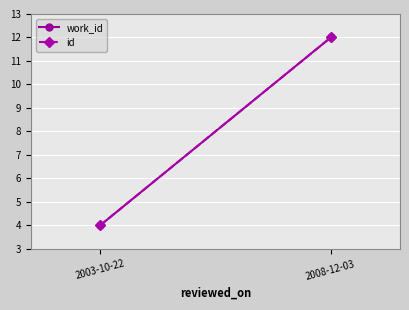

Which has a higher value, 2003-10-22 or 2008-12-03?

2008-12-03